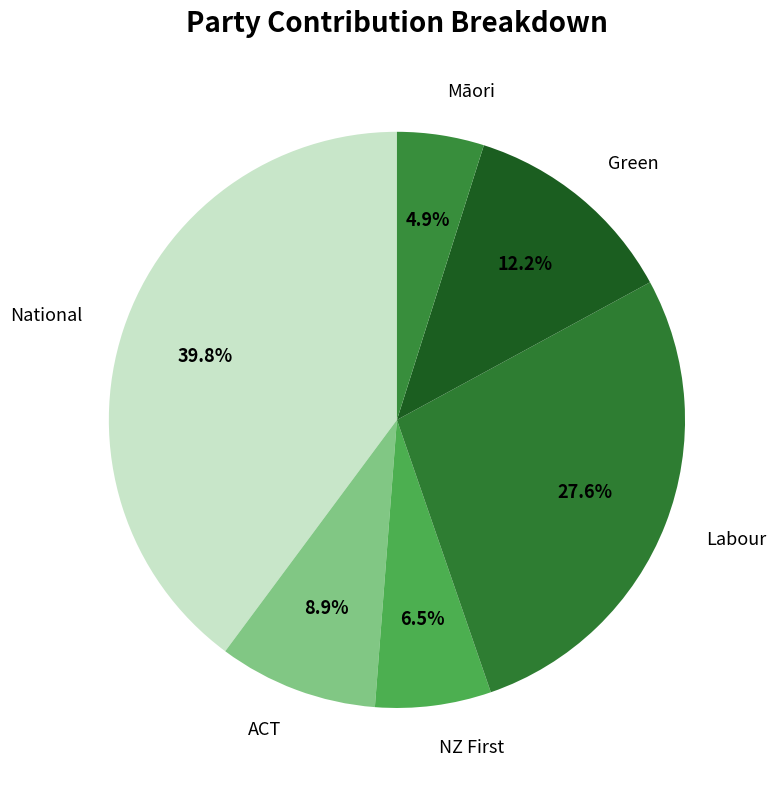

True or false: National accounts for 40% of the total.

True